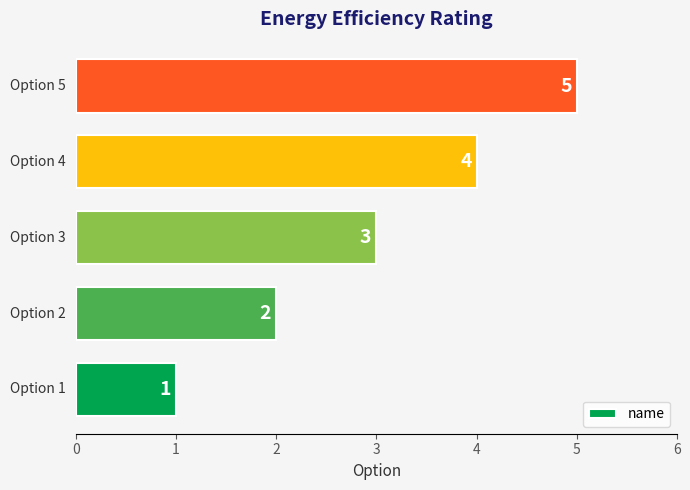

What is the difference between the maximum and second lowest values?

3